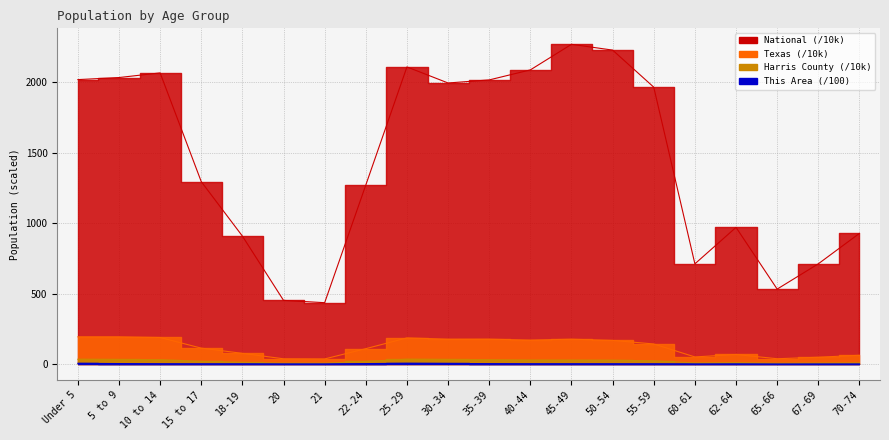

Which category has the highest value in the Harris County series?

25-29